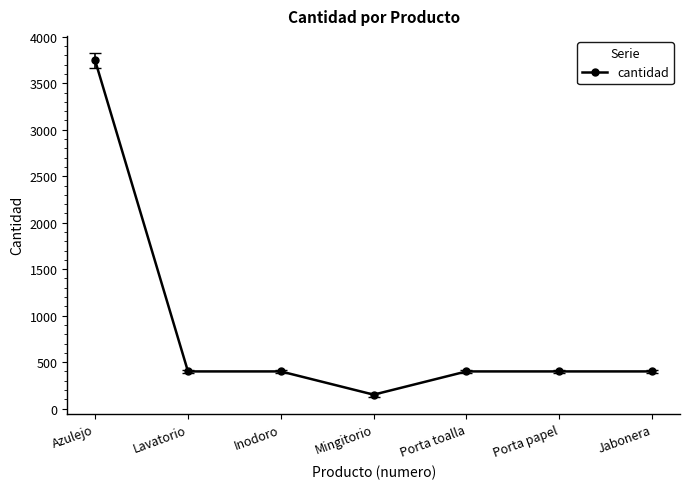

What value does the data have at Porta toalla, to the nearest 50?

400